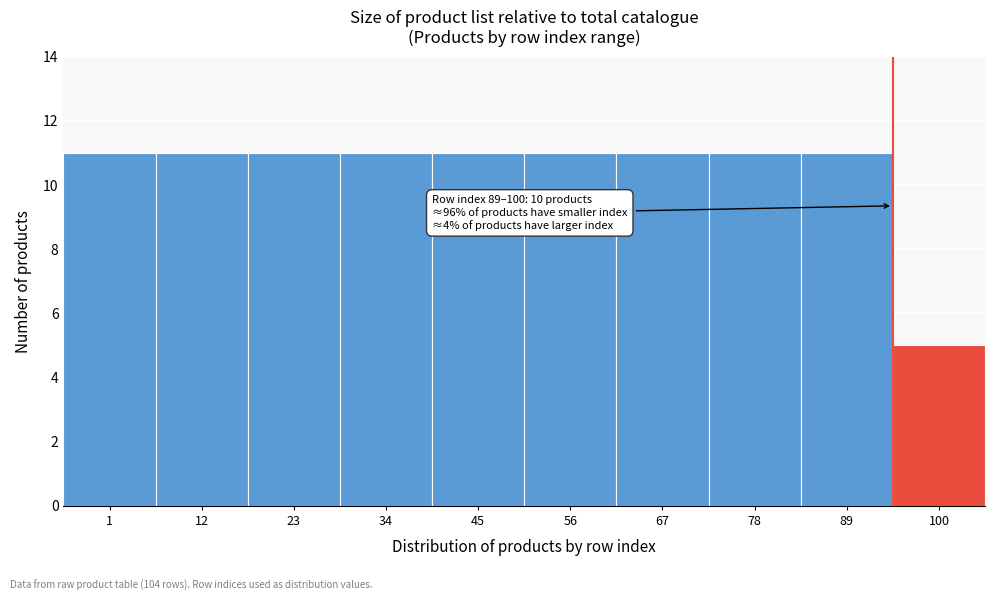

Reading left to right, extract all data points from this chart.

11	11	11	11	11	11	11	11	11	5